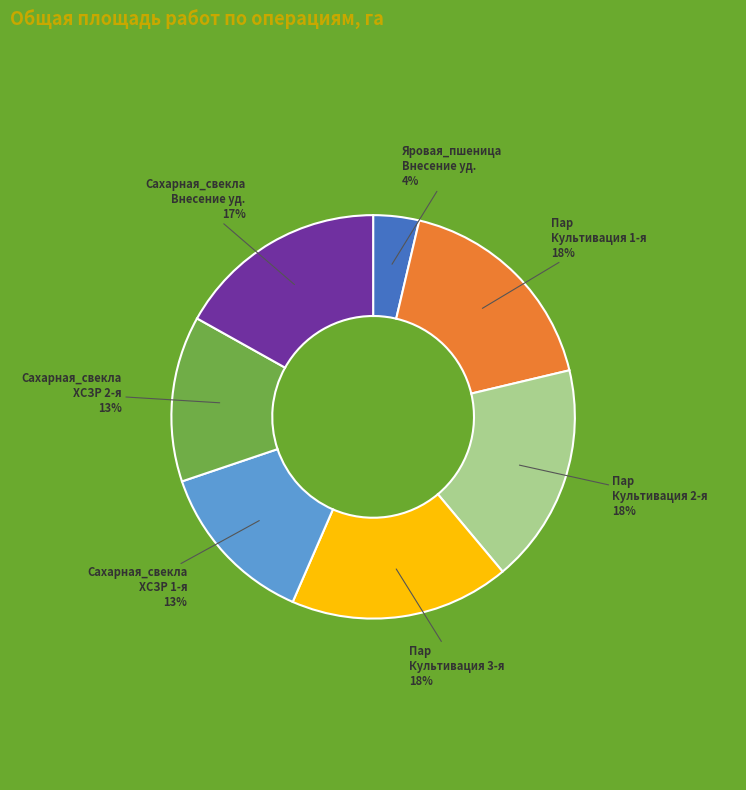

Is there any slice that represents more than half of the pie?

No